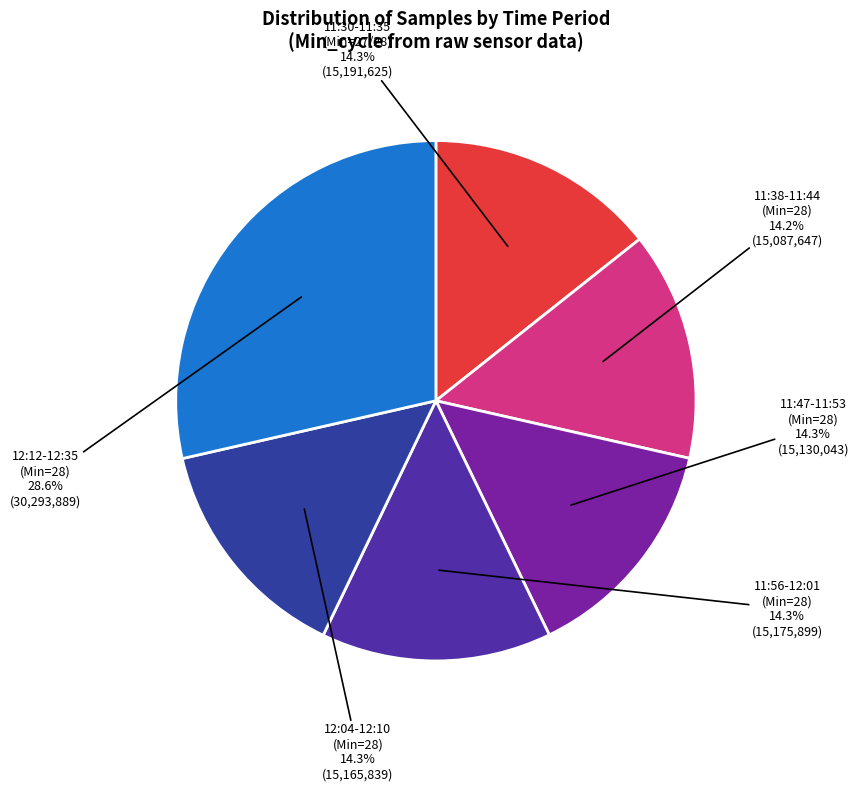

Which slice is the largest?

12:12-12:35 (Min=28)